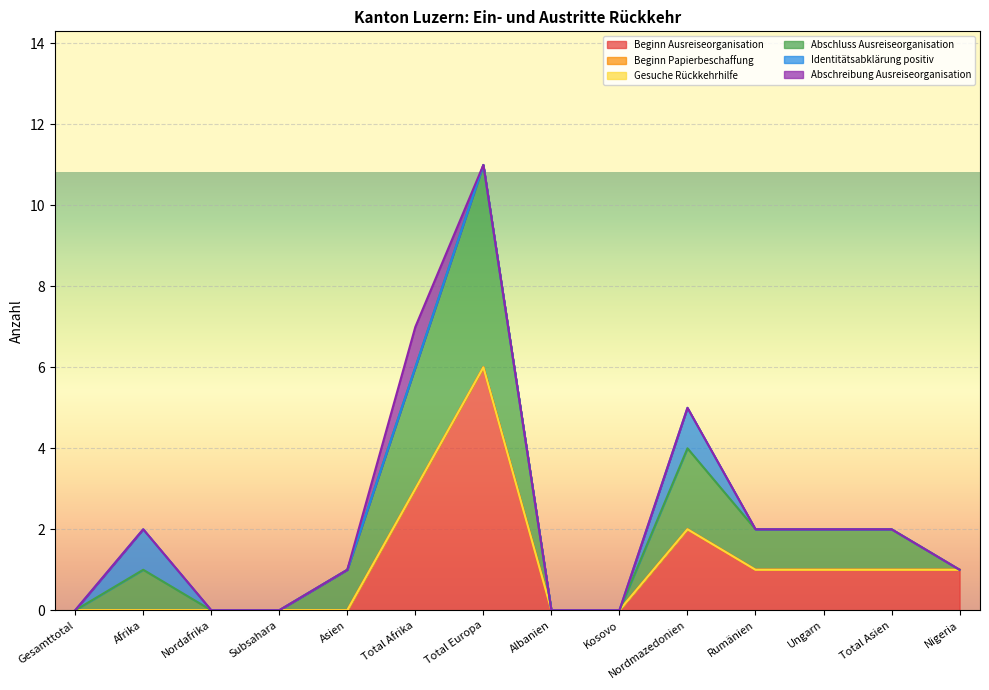

List the series in order of their peak value, highest first.

Beginn Ausreiseorganisation, Abschluss Ausreiseorganisation, Identitätsabklärung positiv, Abschreibung Ausreiseorganisation, Beginn Papierbeschaffung, Gesuche Rückkehrhilfe